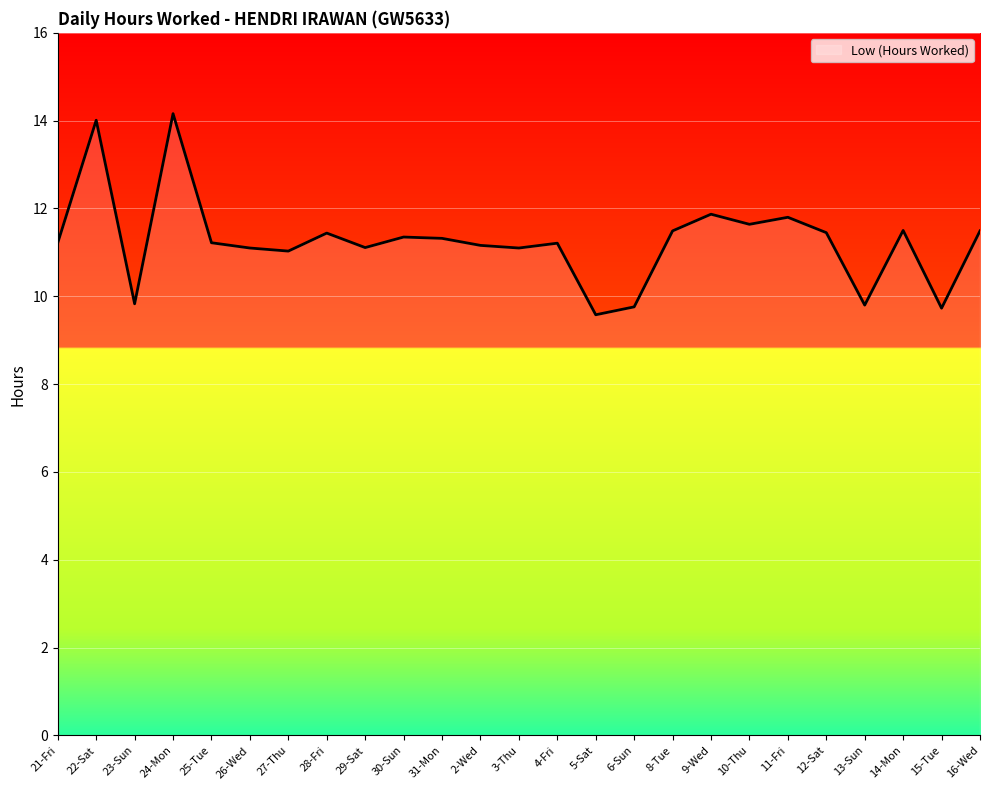

True or false: the data shows 7.5 at 10-Thu.

False